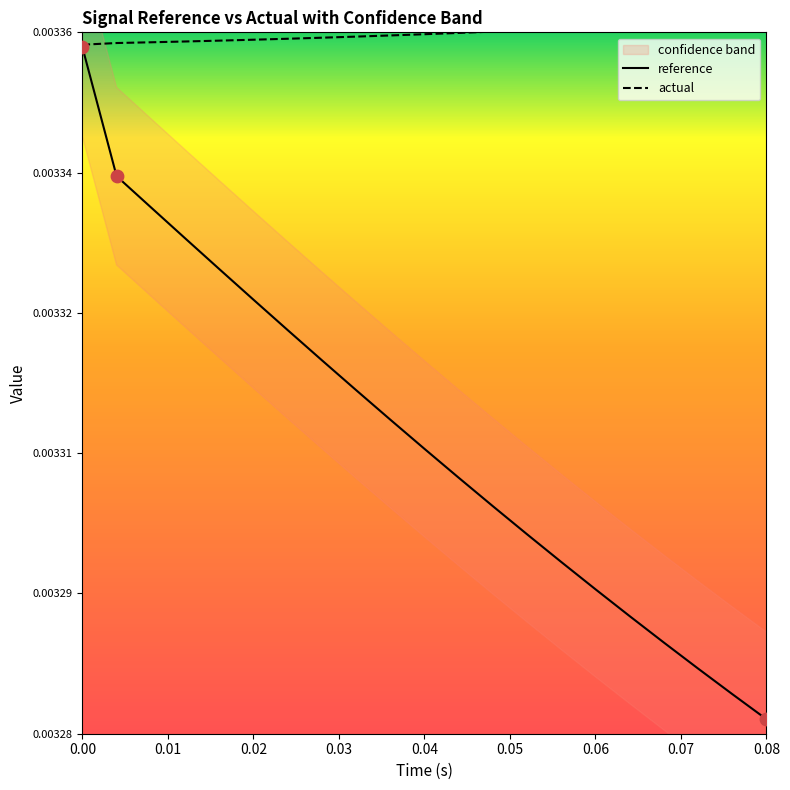

Which series has the widest spread of Y values?

reference